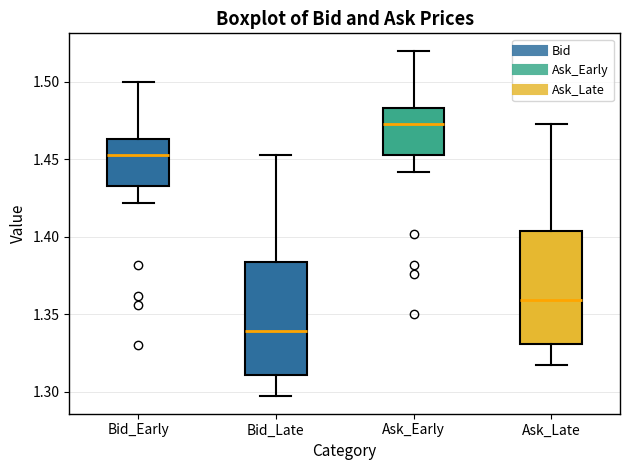

Where does the upper whisker of the box for Bid_Early end on the y-axis? The values are not printed on the chart, so give them approximately, as read against the axis.

1.500